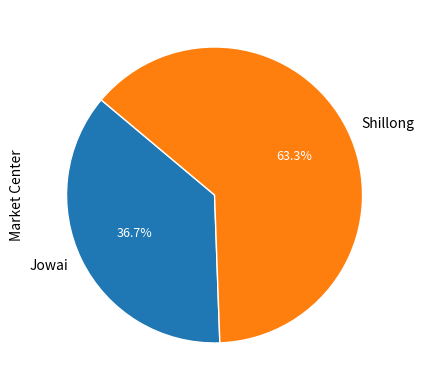

To the nearest percent, what is the difference between the largest and smallest slice percentages?

27%